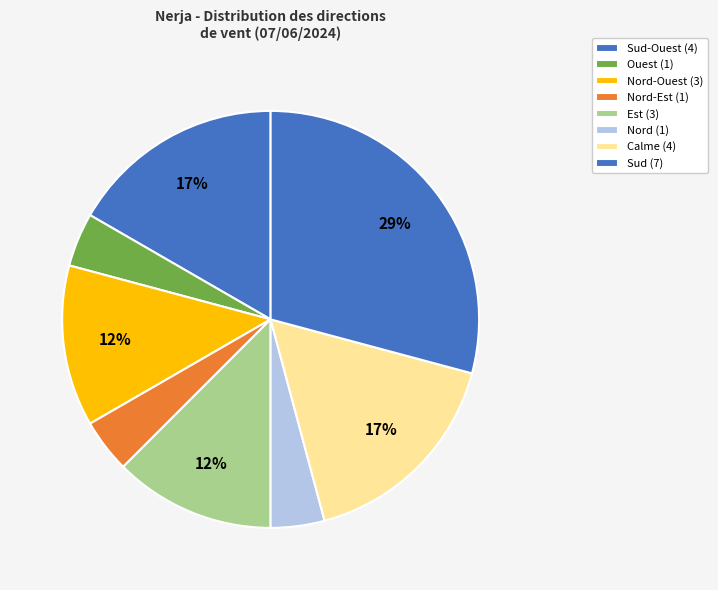

How many segments does this pie chart have?

8